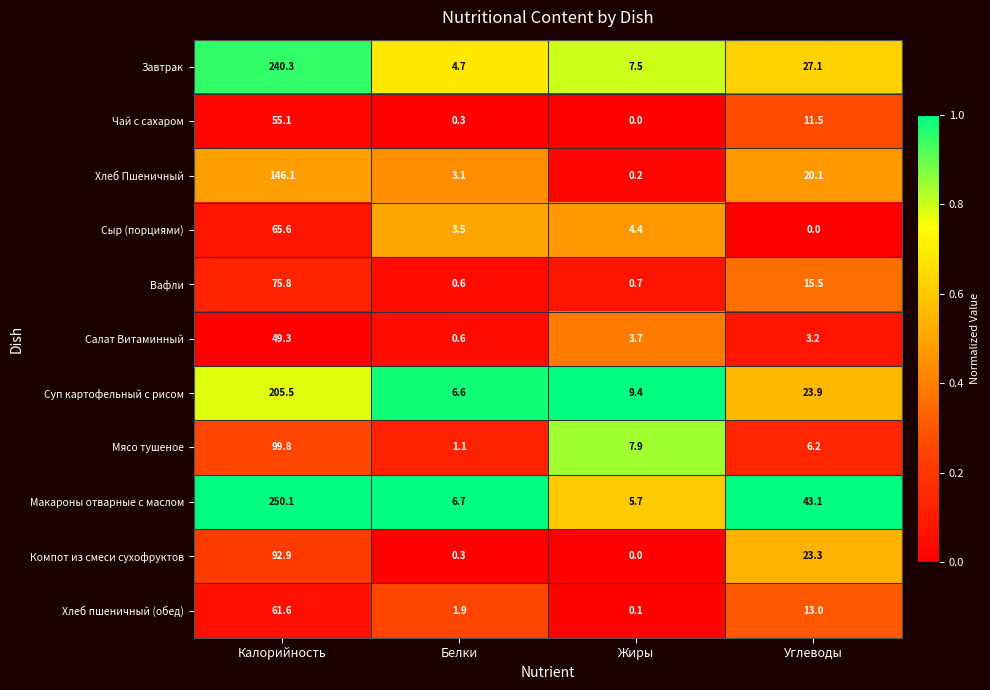

Is it true that Чай с сахаром equals 55.1 at Калорийность?

True